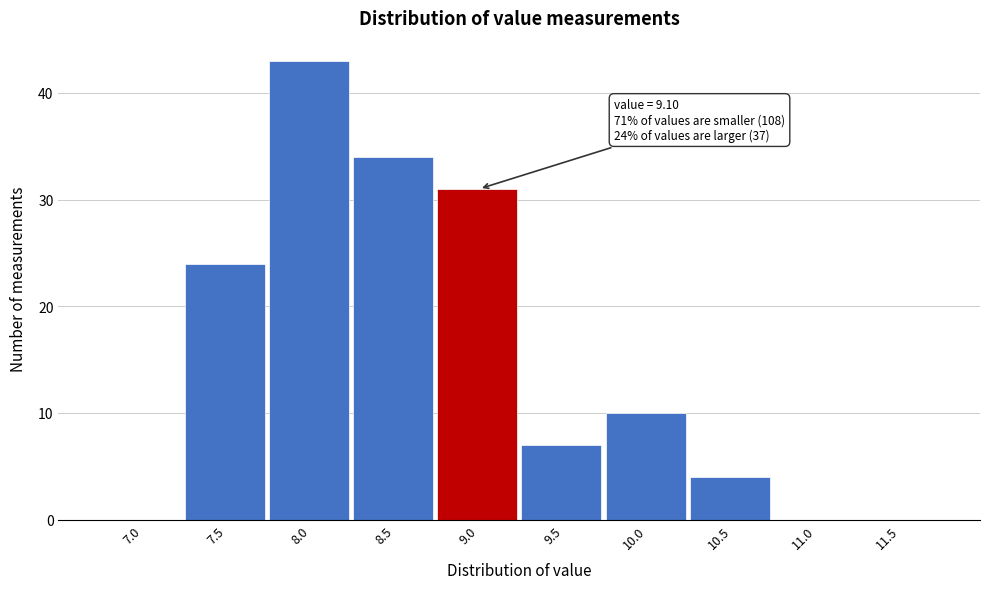

Reading left to right, transcribe all the data shown in this chart.

7.0=0	7.5=24	8.0=43	8.5=34	9.0=31	9.5=7	10.0=10	10.5=4	11.0=0	11.5=0